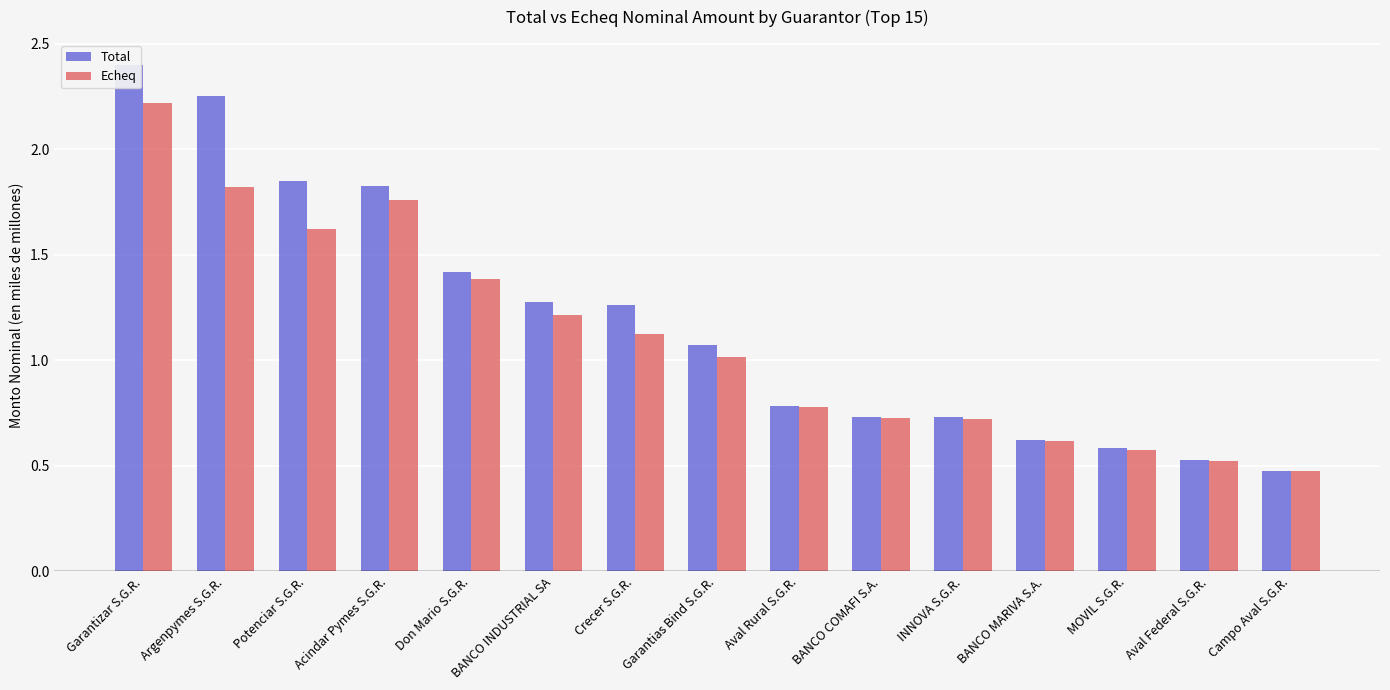

What is the label of the 7th bar from the right?

Aval Rural S.G.R.